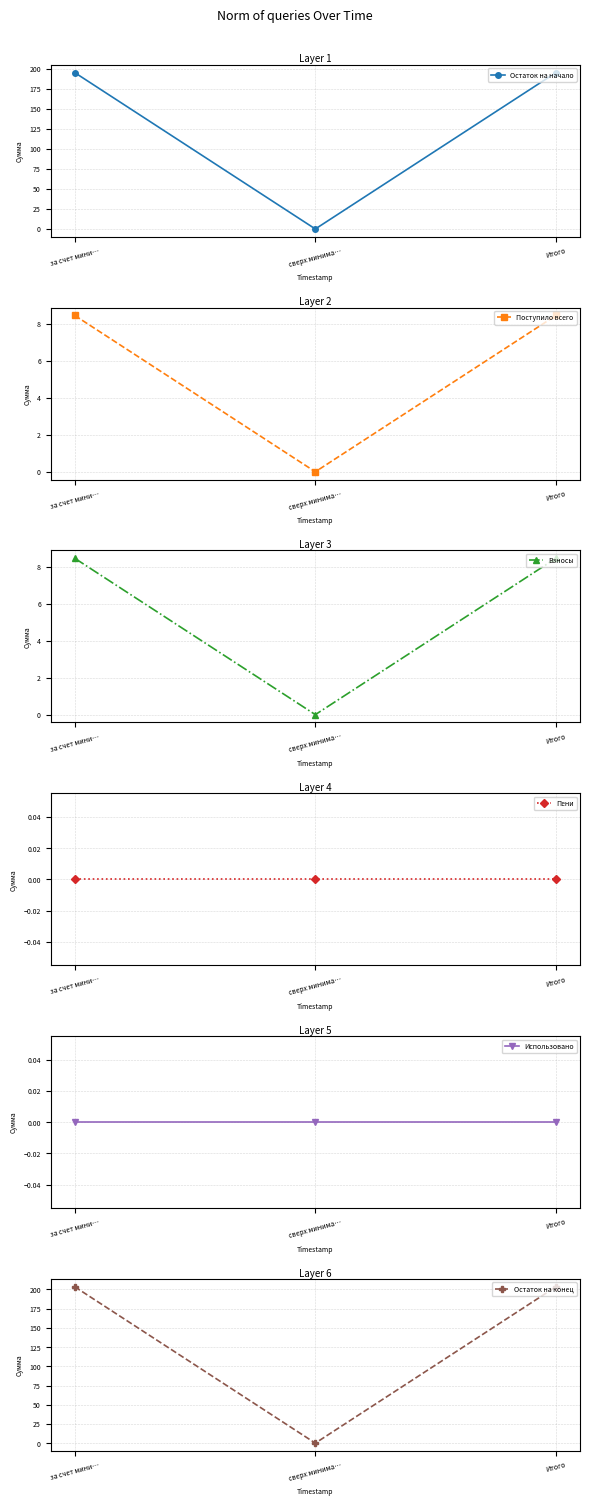

Where is Остаток на конец nearest to the value 101?

сверх минима…